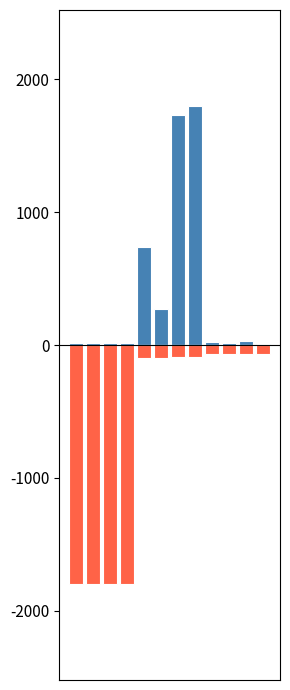

Rank the categories by Ціна (scaled) value from highest to lowest.

10, 11, 8, 9, 6, 7, 4, 5, 0, 1, 2, 3